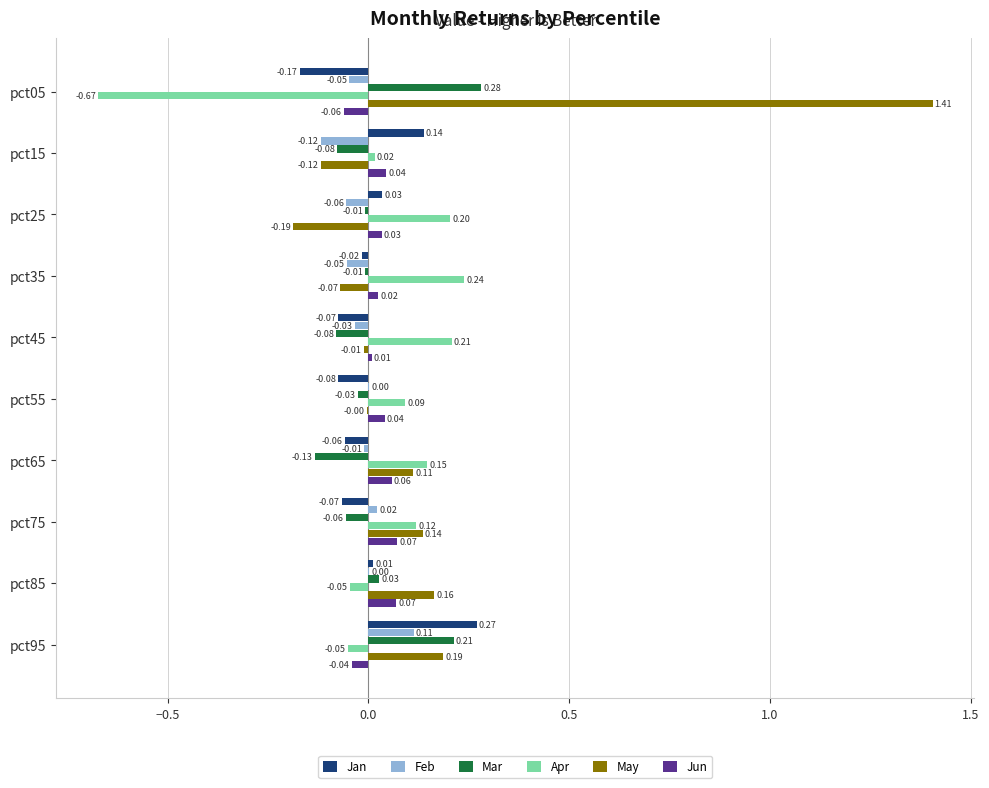

Is the value of Feb at pct75 greater than the value of Apr at pct05?

Yes